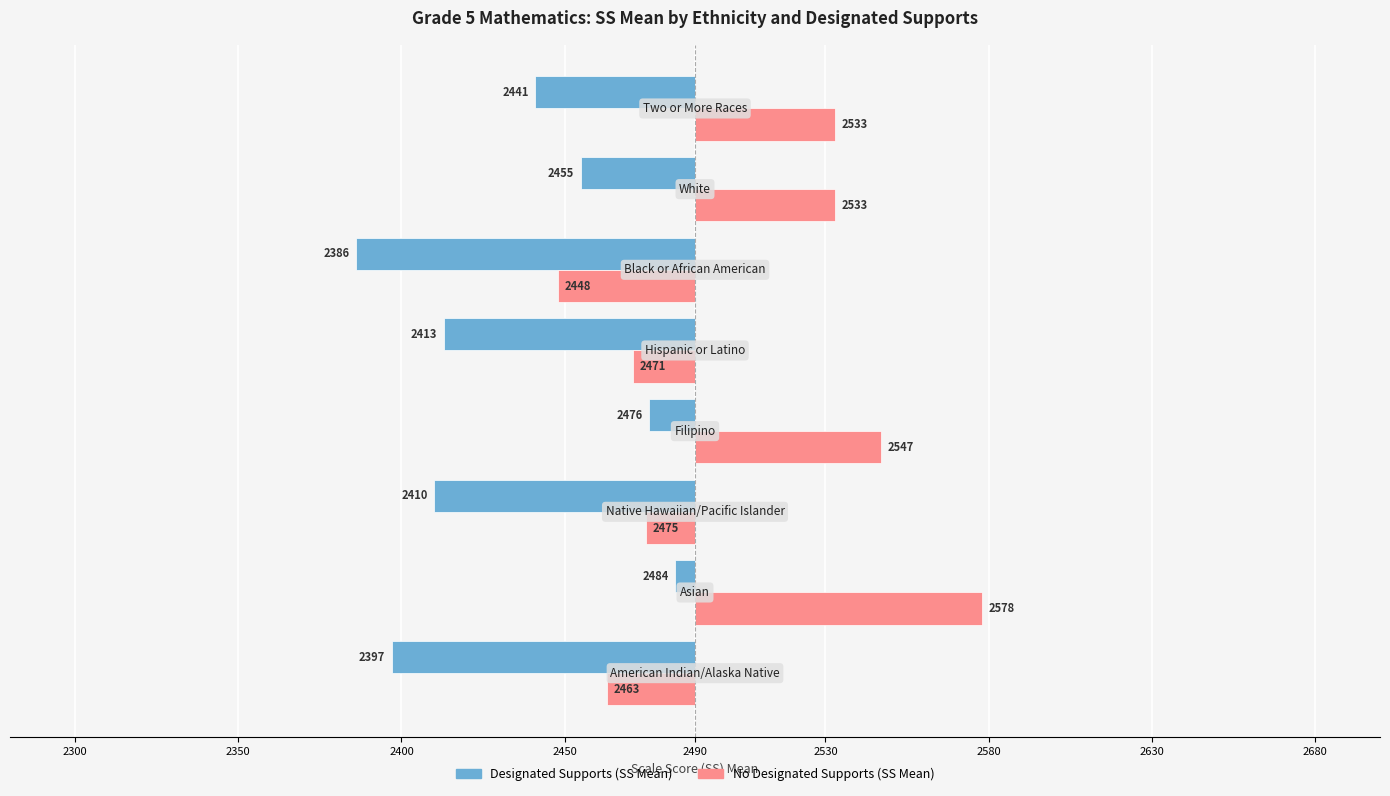

How many values in the No Designated Supports (SS Mean) series exceed 43?

2